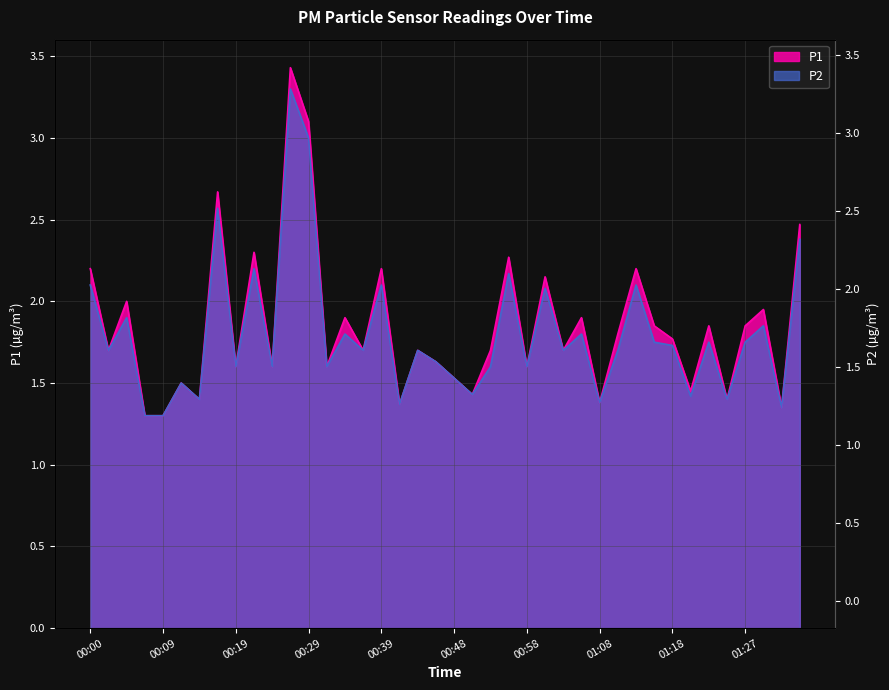

What is the lowest value of the P1 series?

1.3